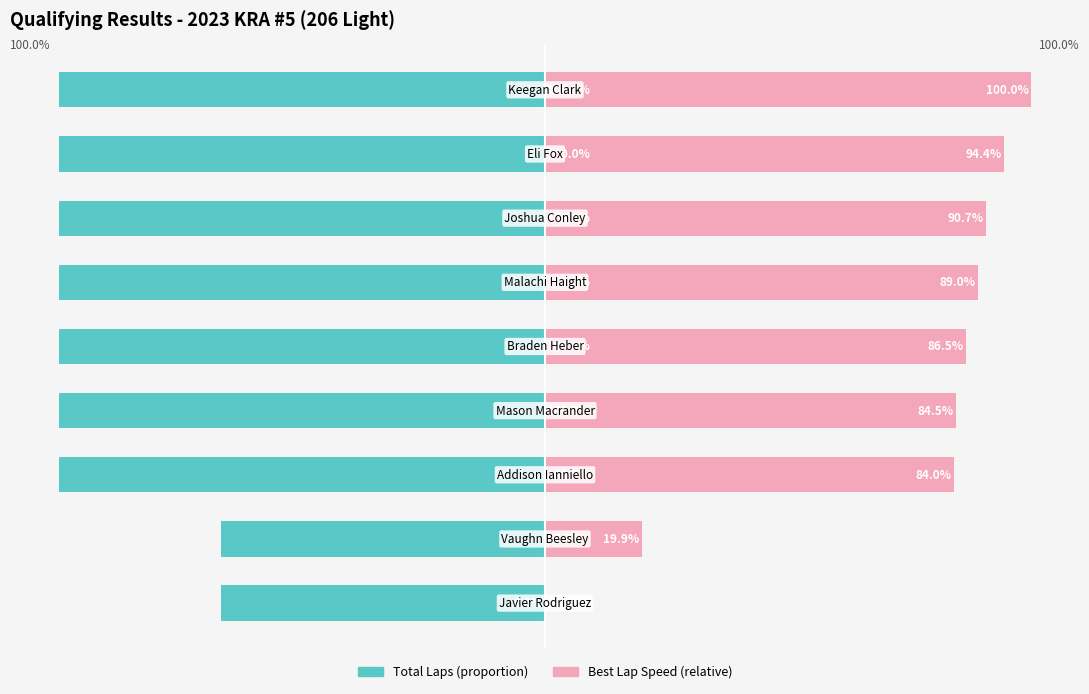

Is the value of Best Lap Speed (relative) at 1 greater than the value of Total Laps (proportion) at 7?

Yes